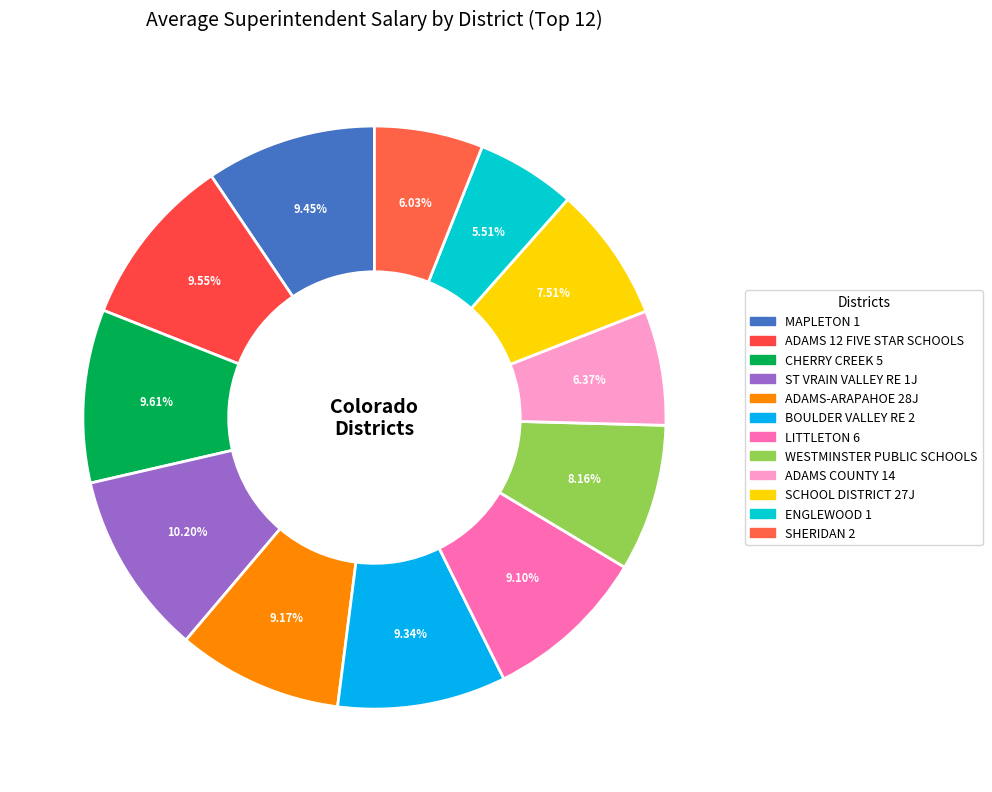

Which category has the smallest portion of the pie?

ENGLEWOOD 1